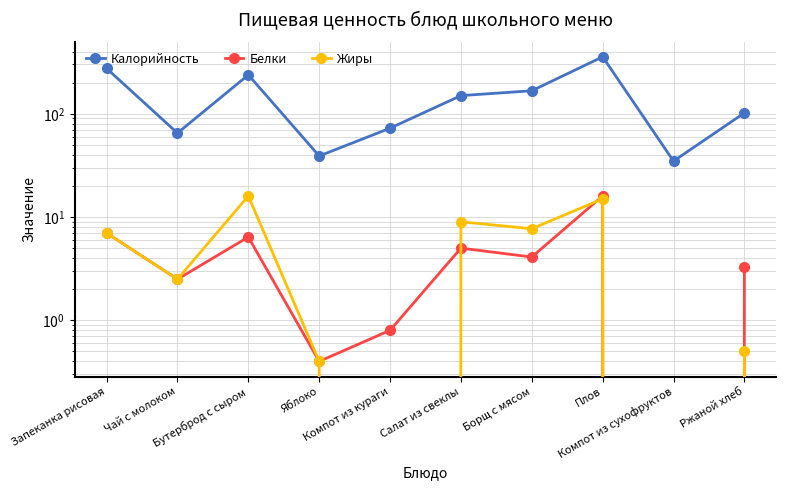

In Жиры, how many points are higher than both neighbors (excluding endpoints)?

3